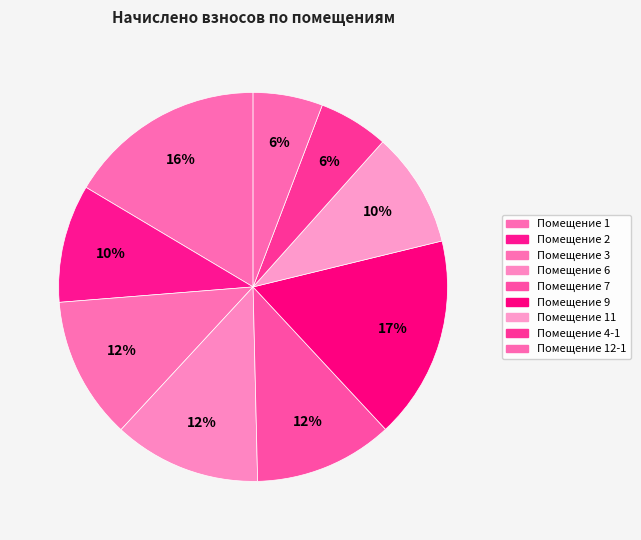

Which category has the smallest portion of the pie?

12-1